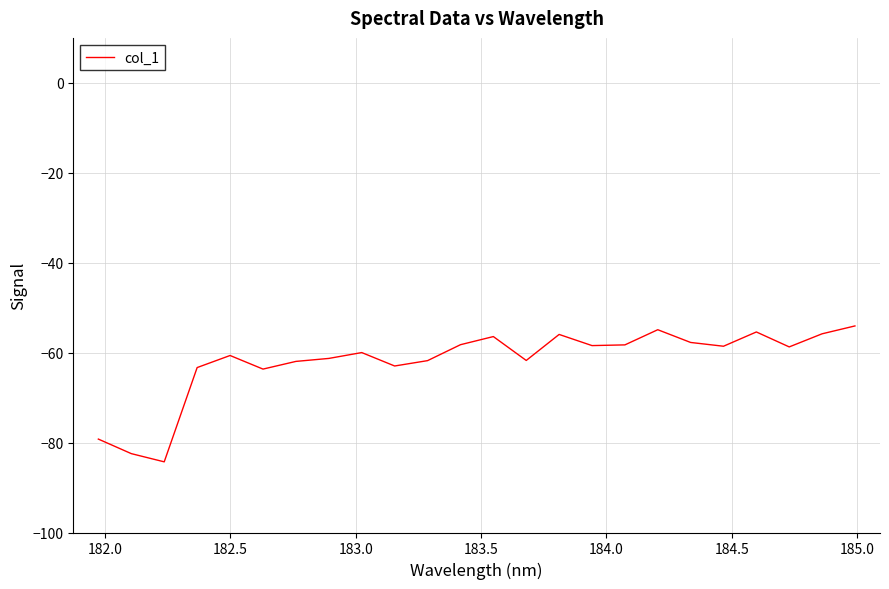

What is the difference between the maximum and minimum values?

30.2